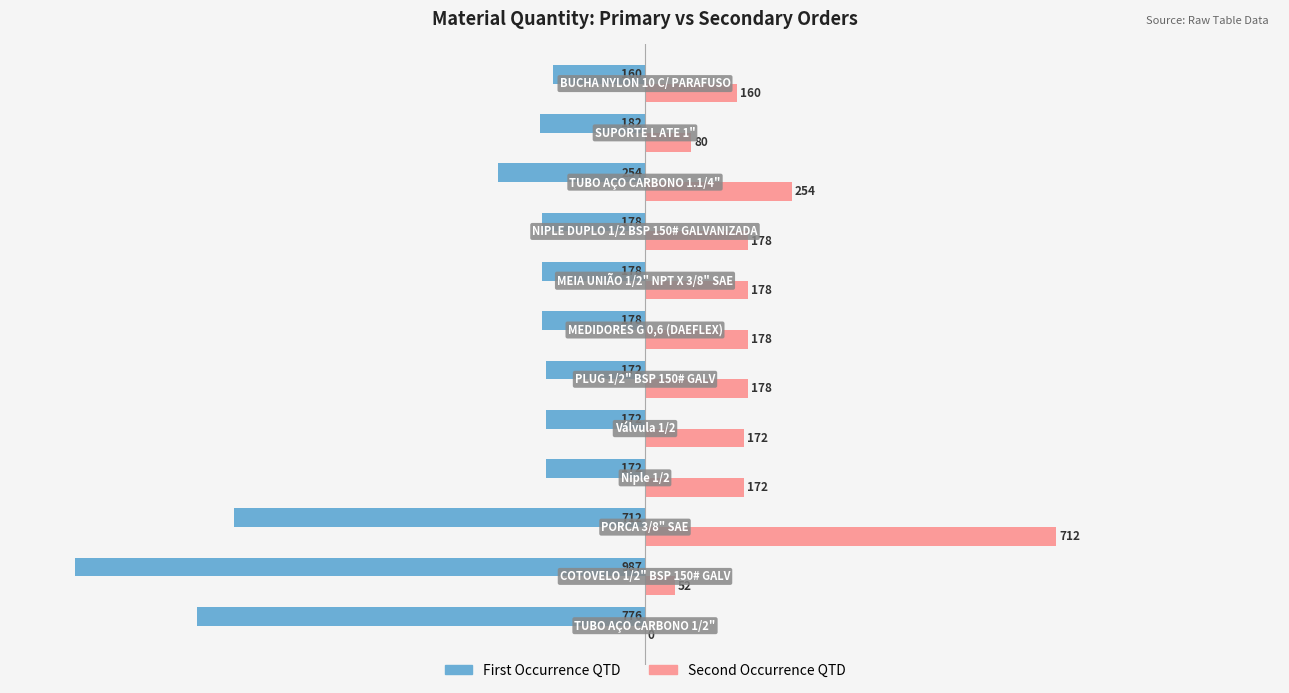

What is the greatest value displayed?

712